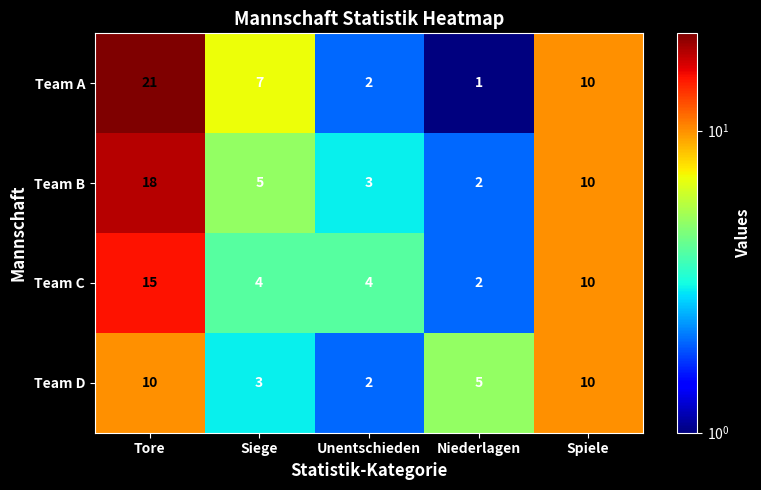

How many data points in Team C are less than 4?

1